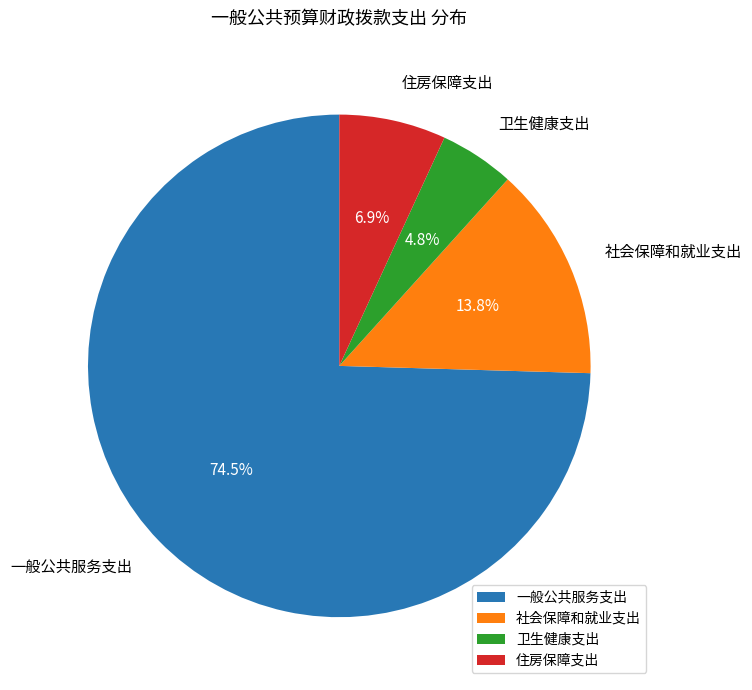

Is 社会保障和就业支出 the majority of the pie?

No